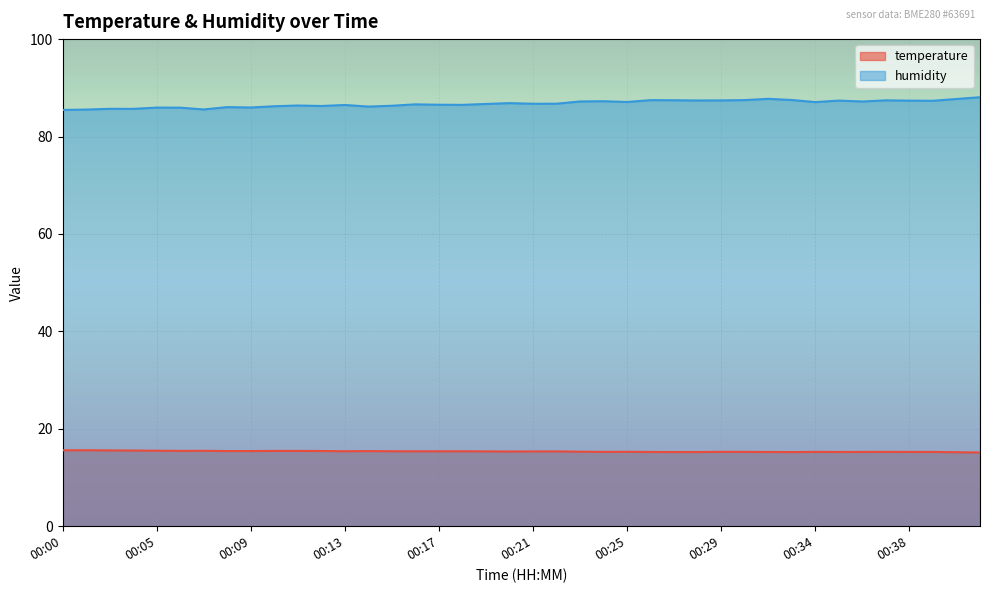

True or false: temperature has a value of 21.2 at 00:01.

False